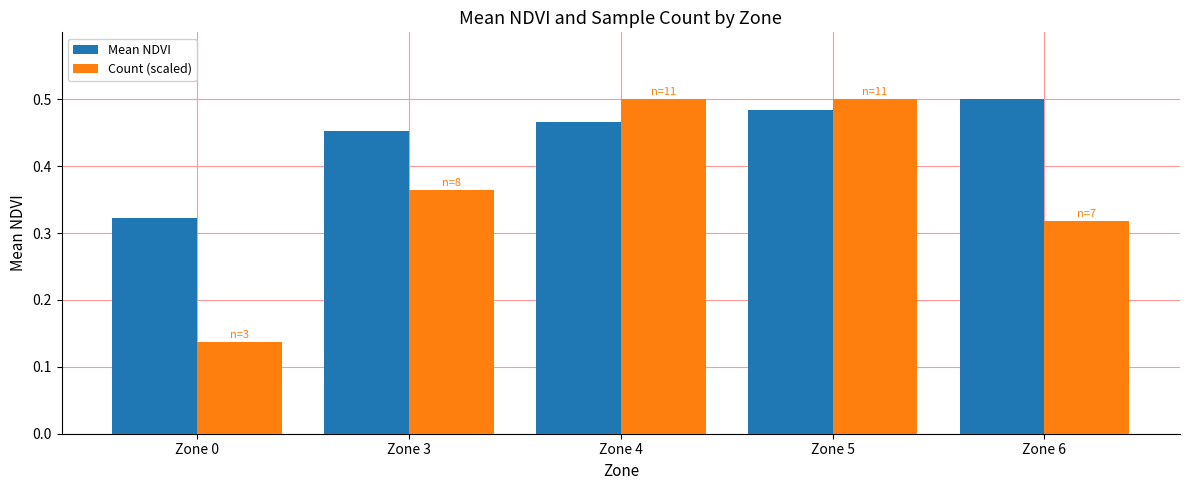

Count the Mean NDVI values in the range 0 to 1.

5